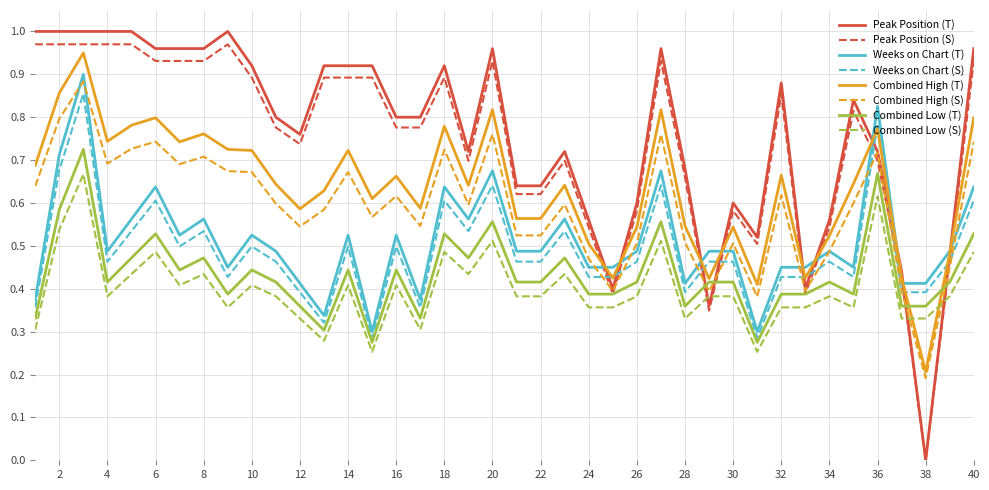

True or false: Combined Low (S) and Combined Low (T) cross at least once.

False